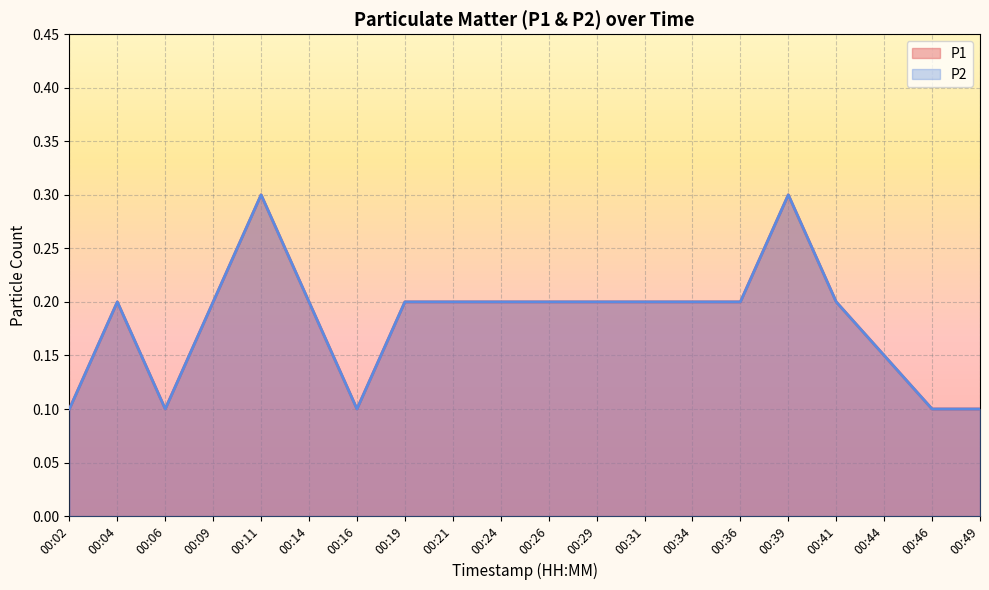

What is the maximum value for P2?

0.3